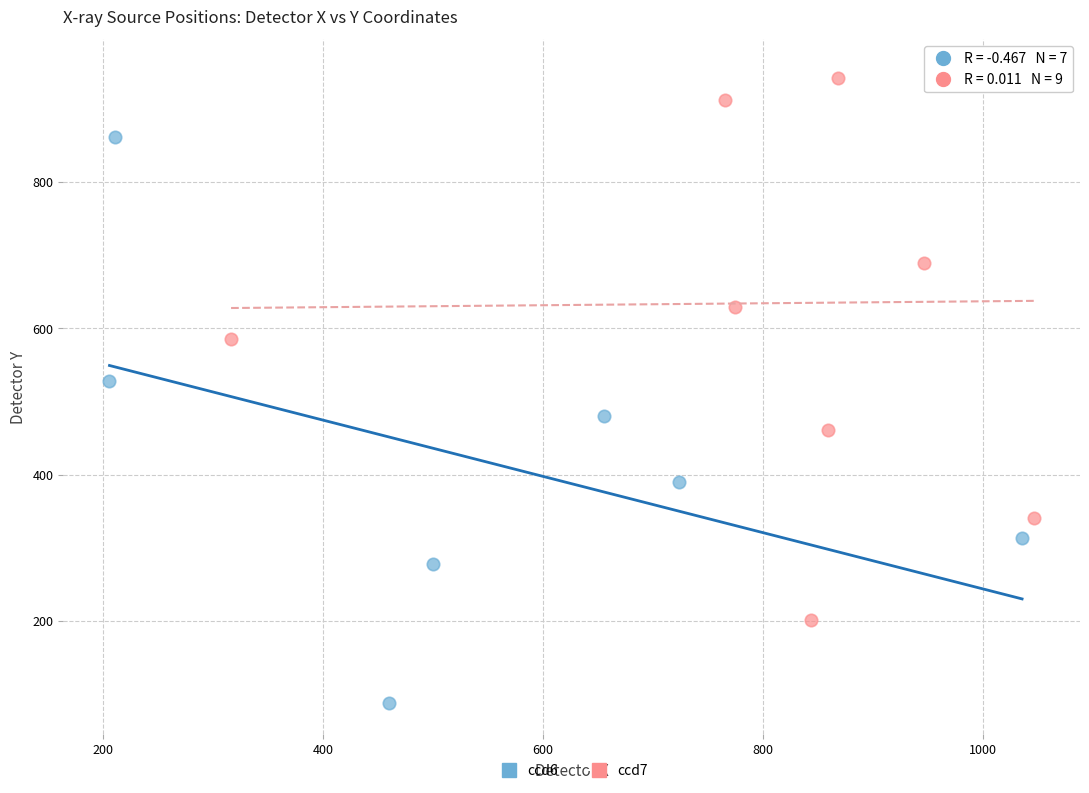

Which series contains the highest Y value?

ccd7